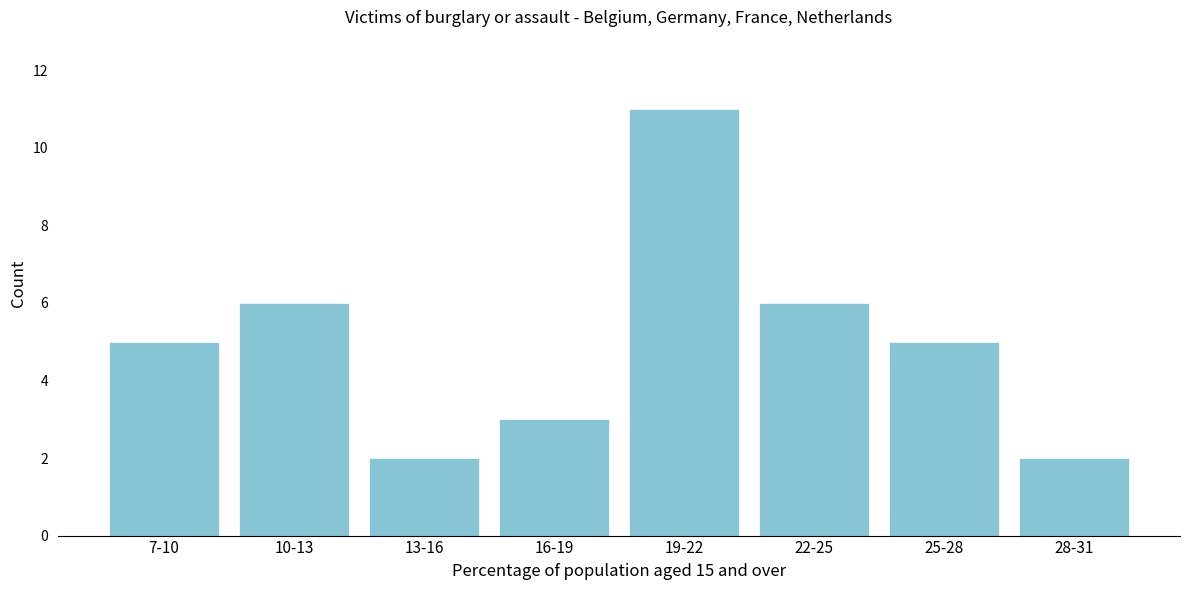

Reading left to right, transcribe all the data shown in this chart.

7-10=5	10-13=6	13-16=2	16-19=3	19-22=11	22-25=6	25-28=5	28-31=2